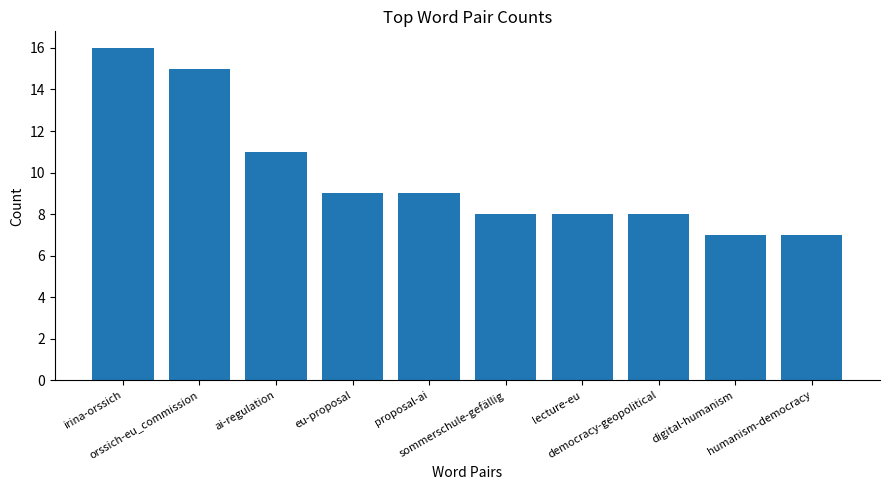

What is the greatest value displayed?

16